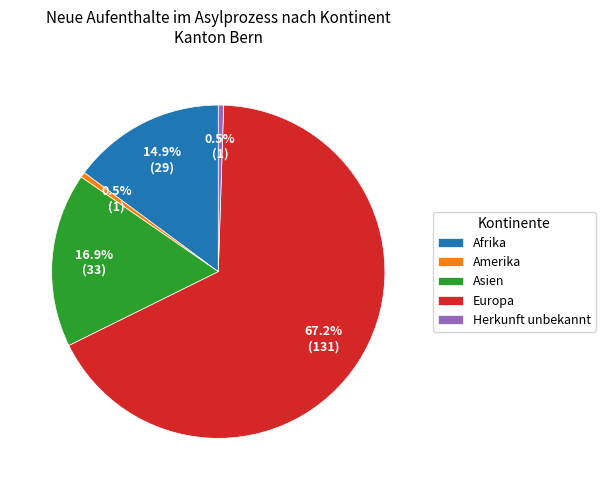

What portion of the pie excludes Europa?

32.8%